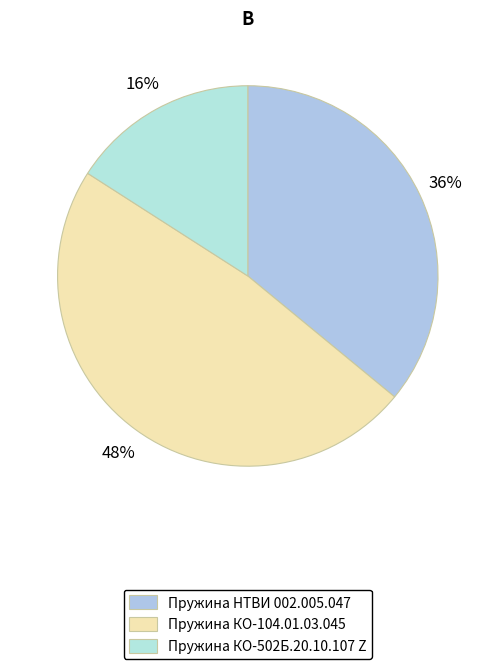

Between Пружина КО-104.01.03.045 and Пружина НТВИ 002.005.047, which is larger?

Пружина КО-104.01.03.045